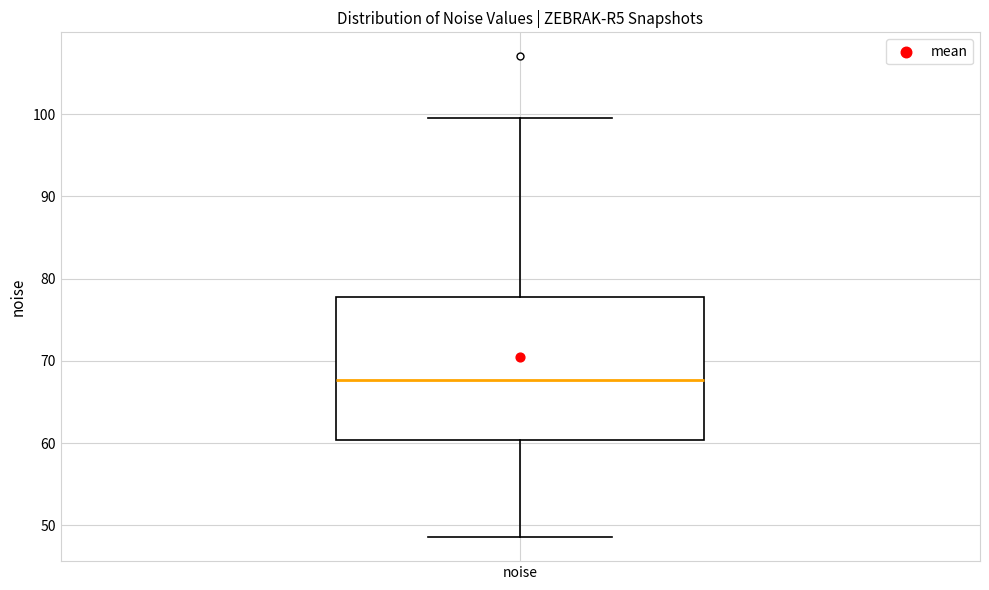

Read this box plot against the y-axis: the position of the median line, the range covered by the box, and the ends of both whiskers. The values are not printed on the chart, so give them approximately, as read against the axis.

median 68, box 60 to 78, whiskers 49 to 100